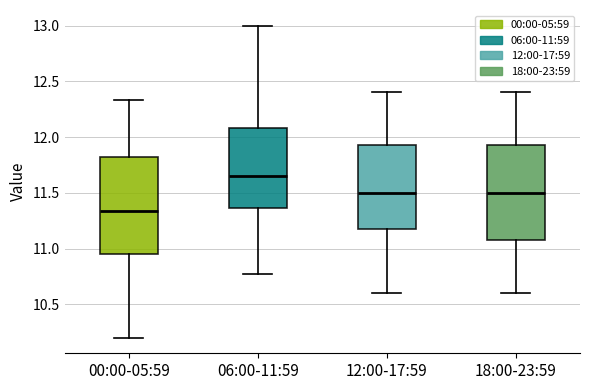

Where does the upper whisker of the box for 00:00-05:59 end on the y-axis? The values are not printed on the chart, so give them approximately, as read against the axis.

12.35